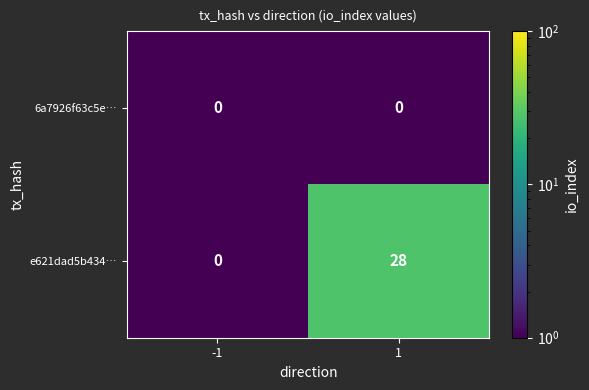

At which category does the chart reach its peak across all series?

1